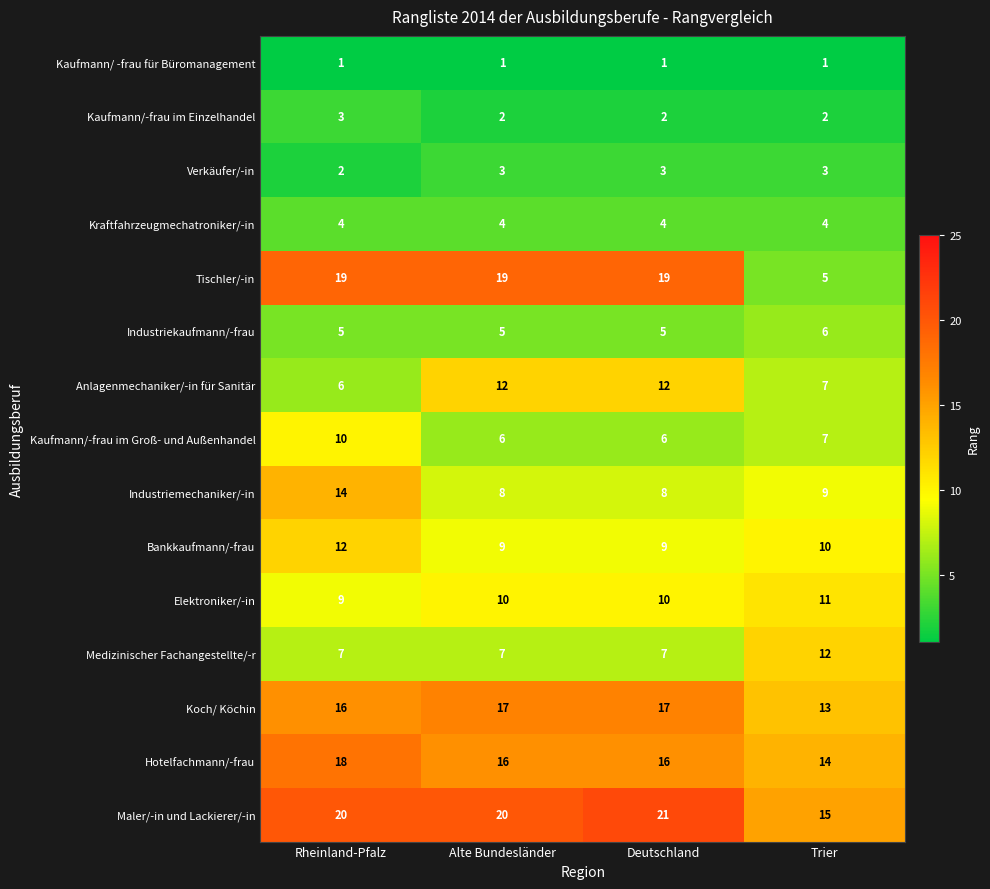

At how many categories does at least one series exceed 12?

4